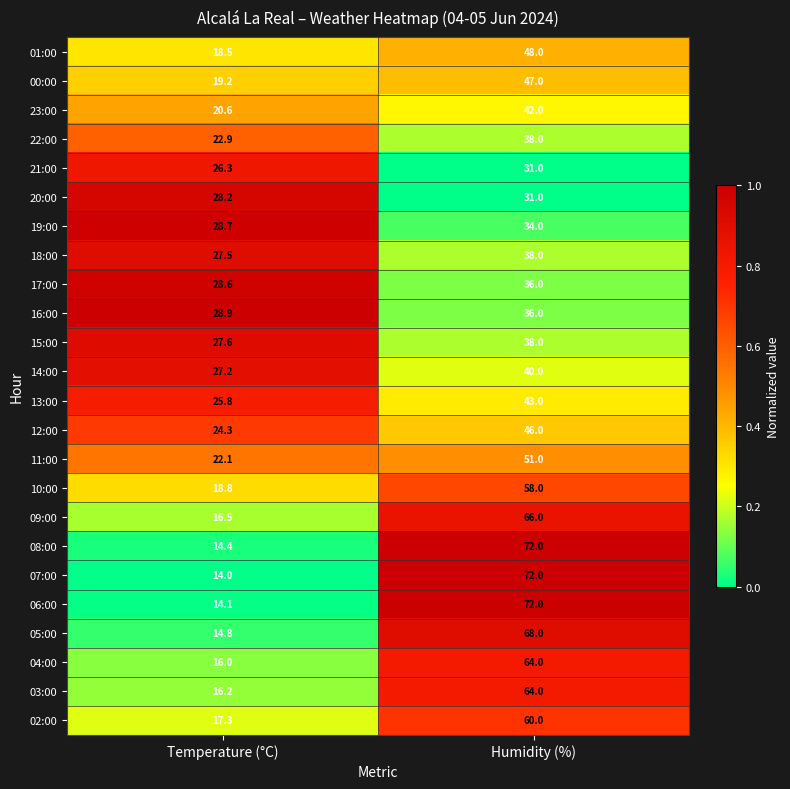

What is the sum of the 19:00 values at Temperature (°C) and Humidity (%)?

62.7